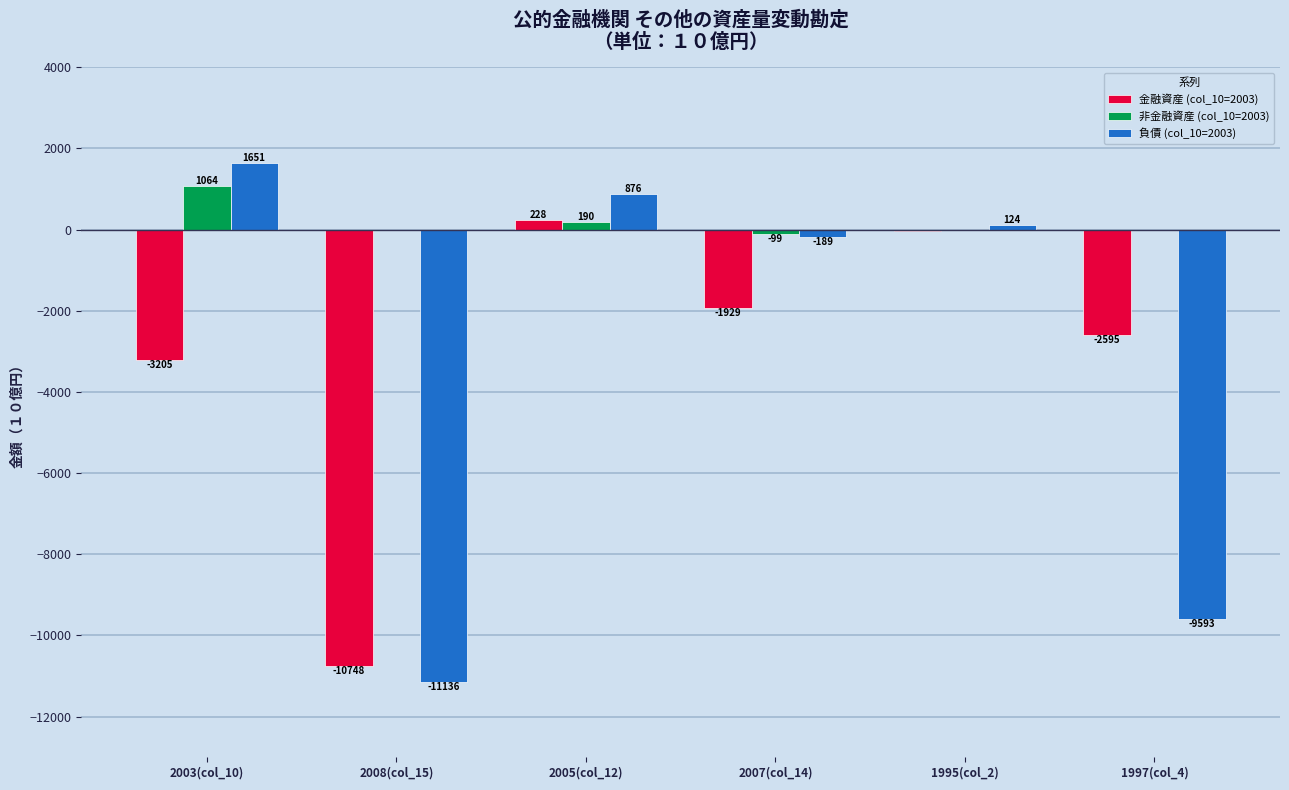

What is the average value of the 金融資産 (col_10=2003) series?

-3049.2